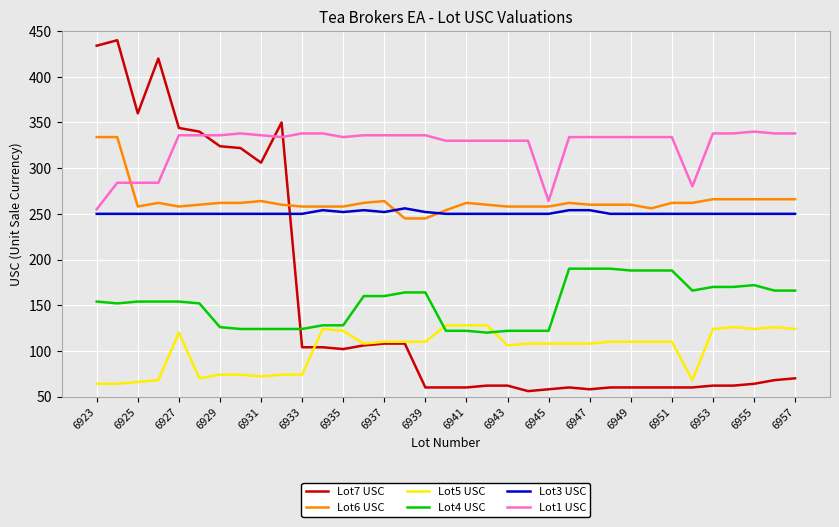

True or false: Lot1 USC and Lot7 USC intersect in this chart.

True